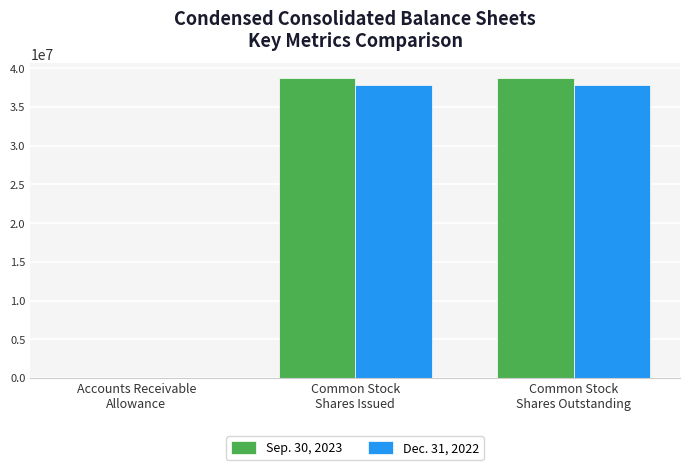

What is the maximum value shown in the chart?

38702415